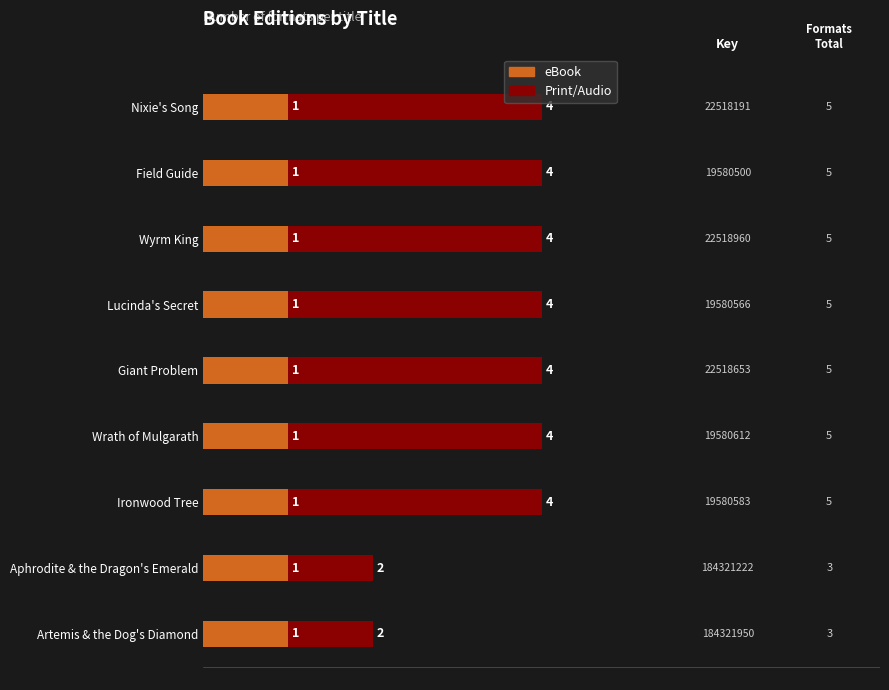

What is the average value of the Print/Audio series?

3.6